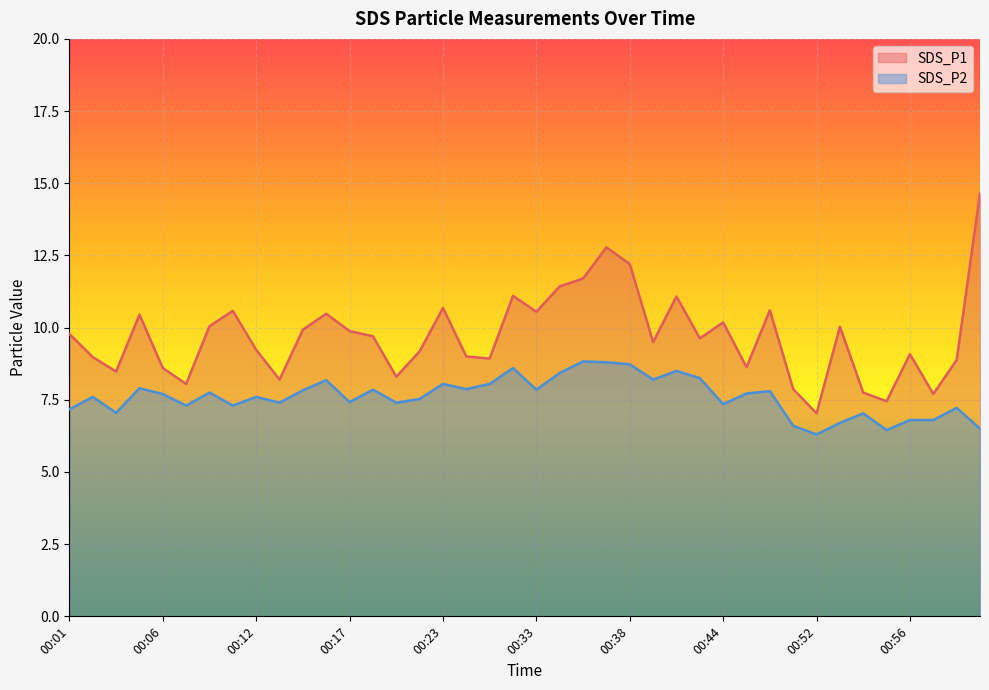

The value of SDS_P2 at 00:33 is 11.5. True or false?

False